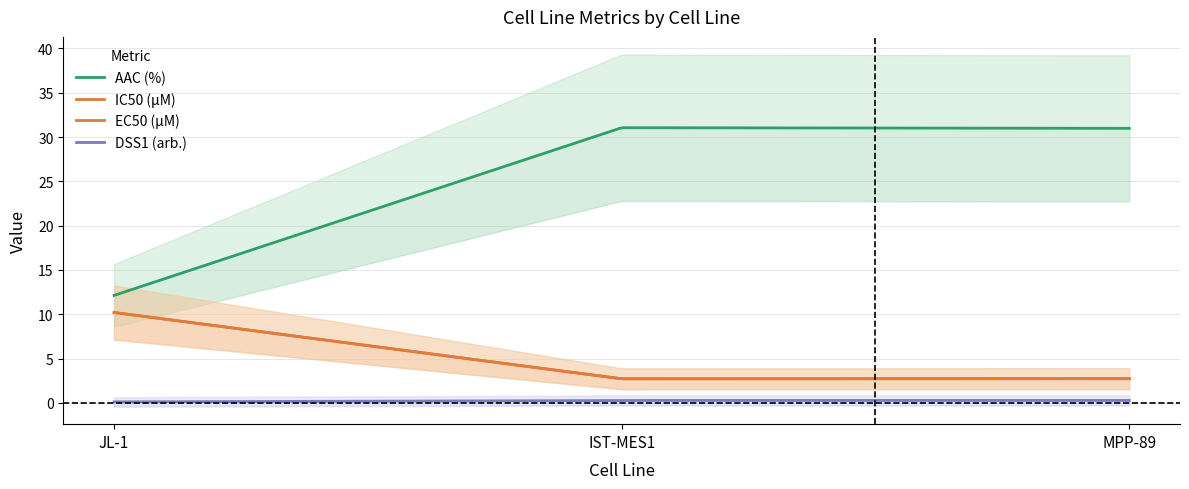

What is the smallest value displayed?

0.1